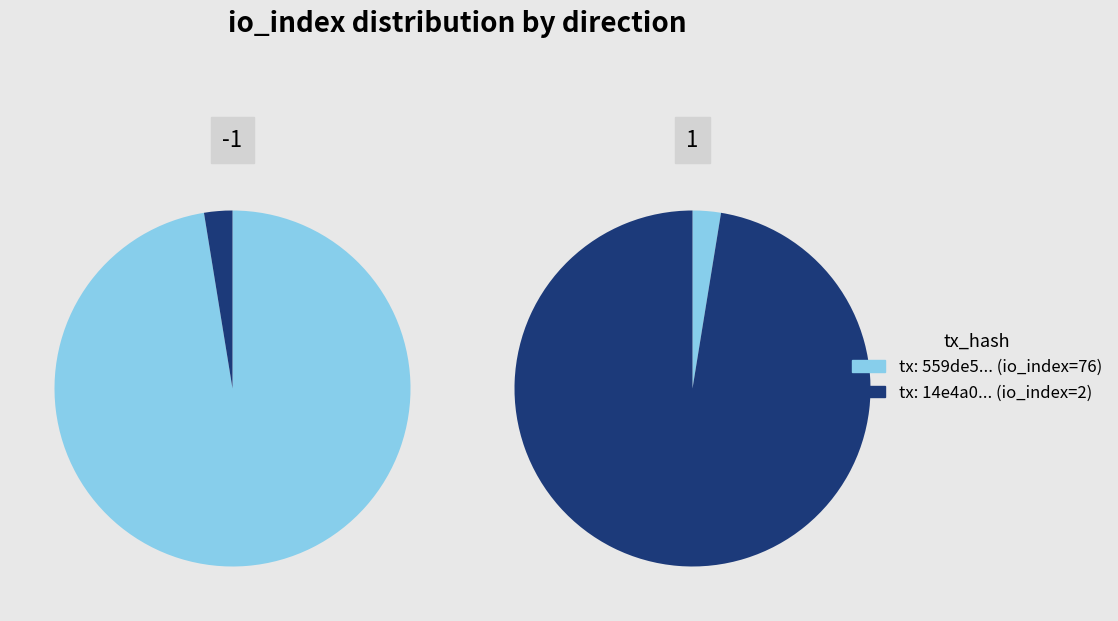

What is the largest slice in the pie chart?

1